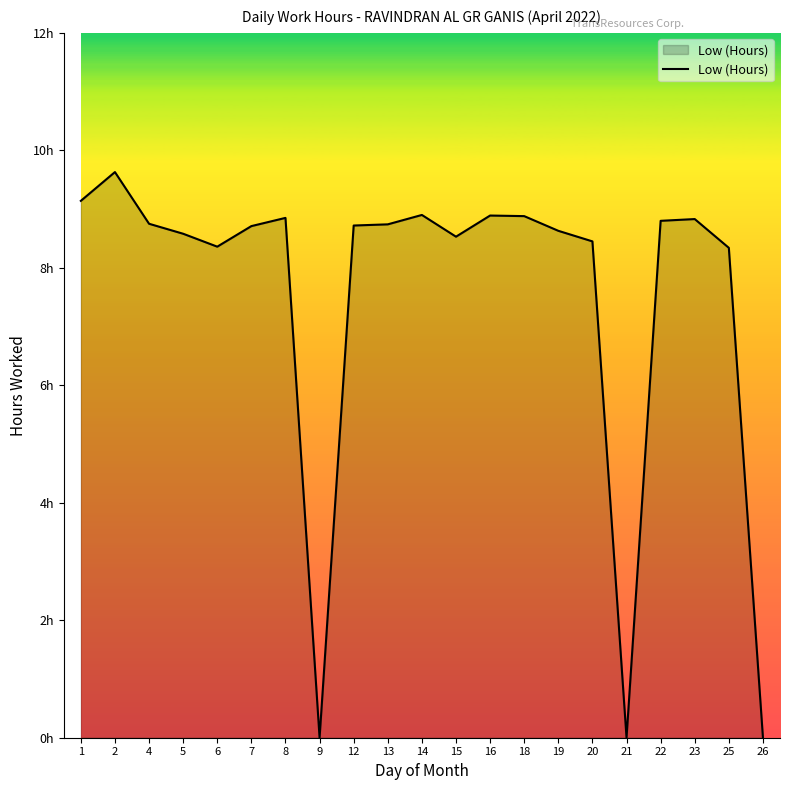

Is this an area chart (filled region under the line)?

Yes